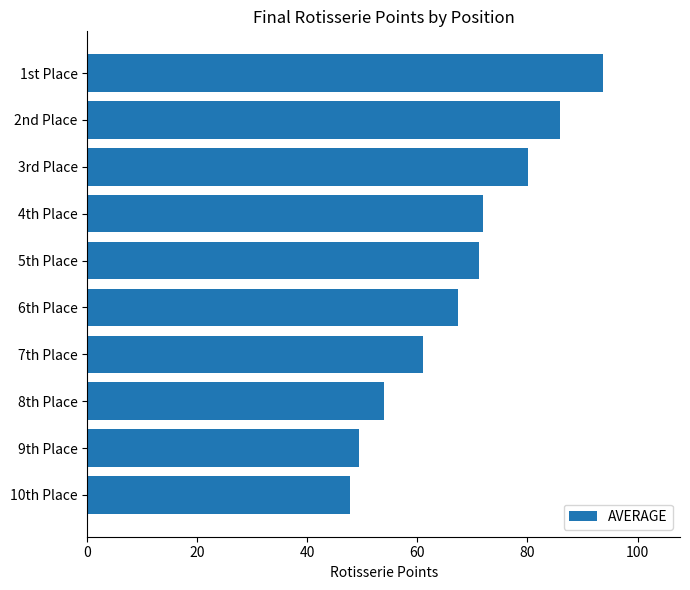

Approximately how many times larger is the value at 2nd Place compared to 7th Place?

1.4